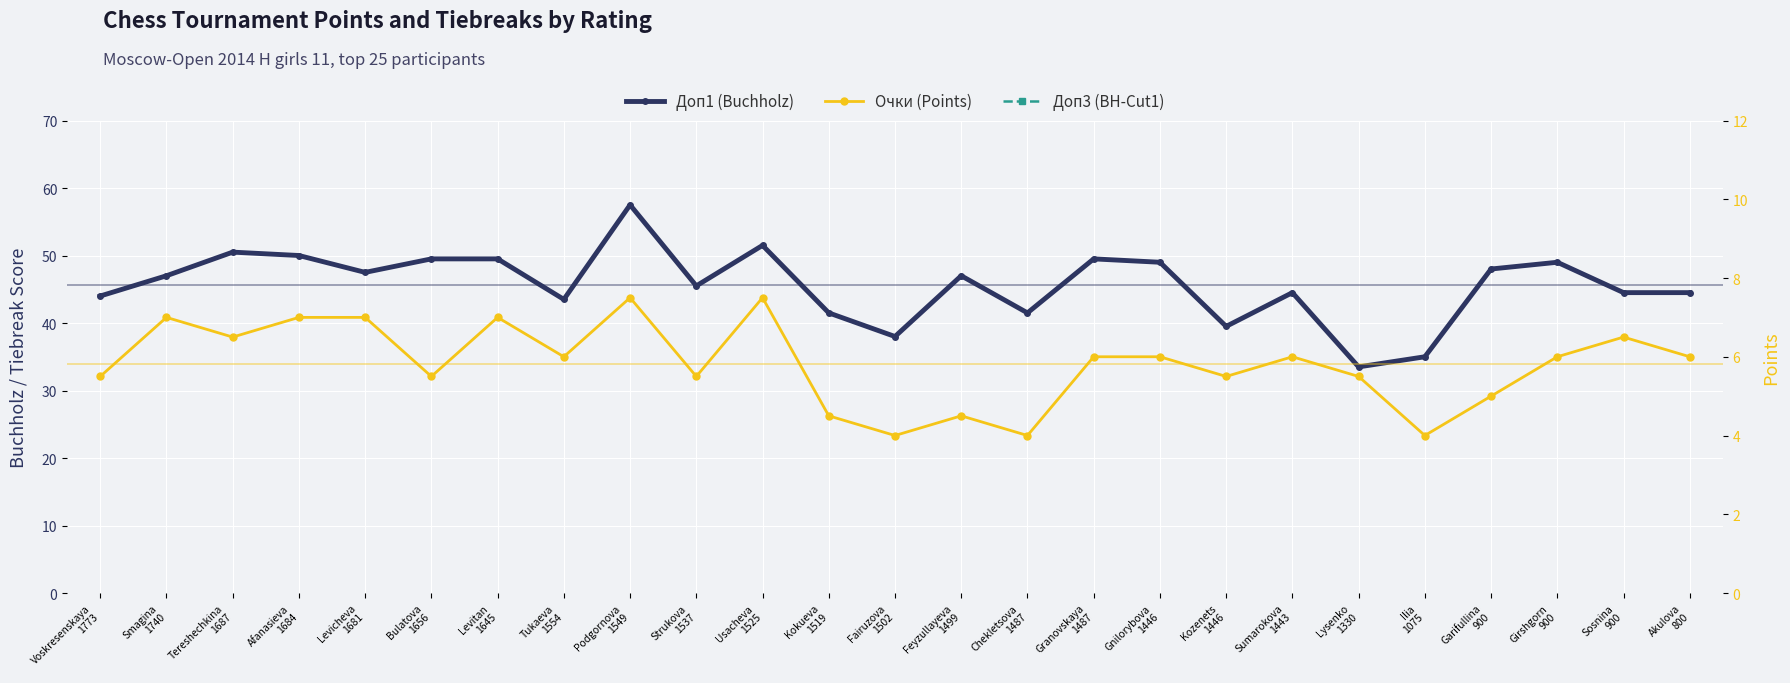

True or false: Доп3 (BH-Cut1) and Очки (Points) intersect in this chart.

False